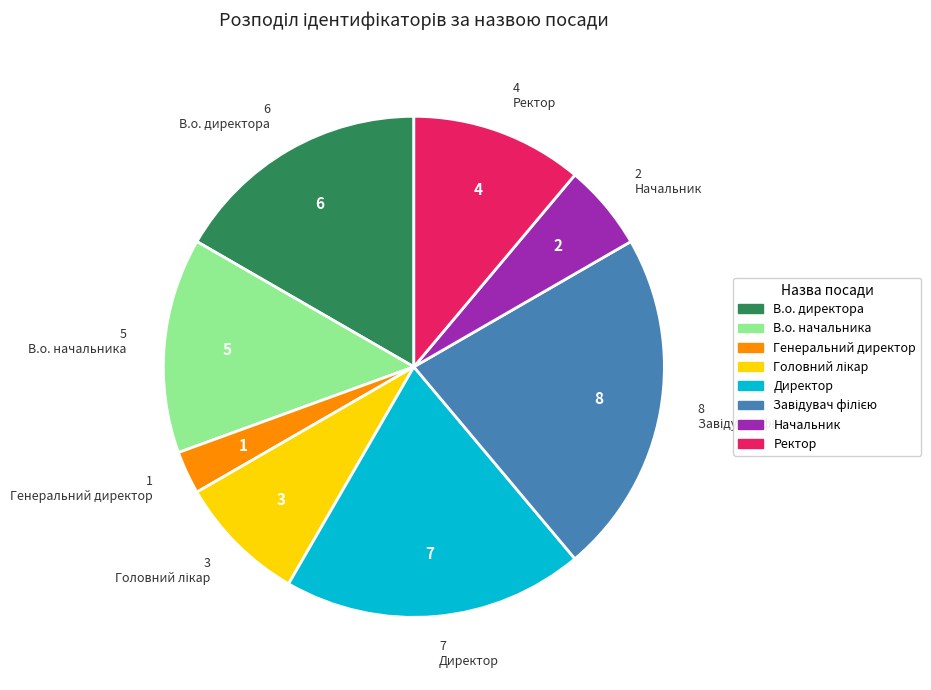

Combined, do Генеральний директор and В.о. начальника account for over 50%?

No